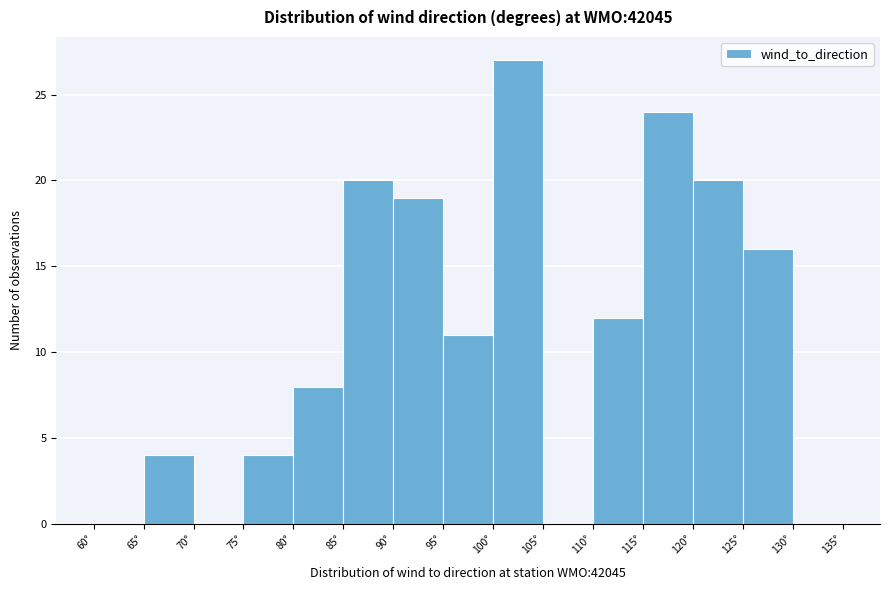

Reading left to right, transcribe this chart: for each bar, give the range it covers on the x-axis and its height. The values are not printed on the chart, so give them approximately, as read against the axis.

60 to 65: 0
65 to 70: 4
70 to 75: 0
75 to 80: 4
80 to 85: 8
85 to 90: 20
90 to 95: 19
95 to 100: 11
100 to 105: 27
105 to 110: 0
110 to 115: 12
115 to 120: 24
120 to 125: 20
125 to 130: 16
130 to 135: 0